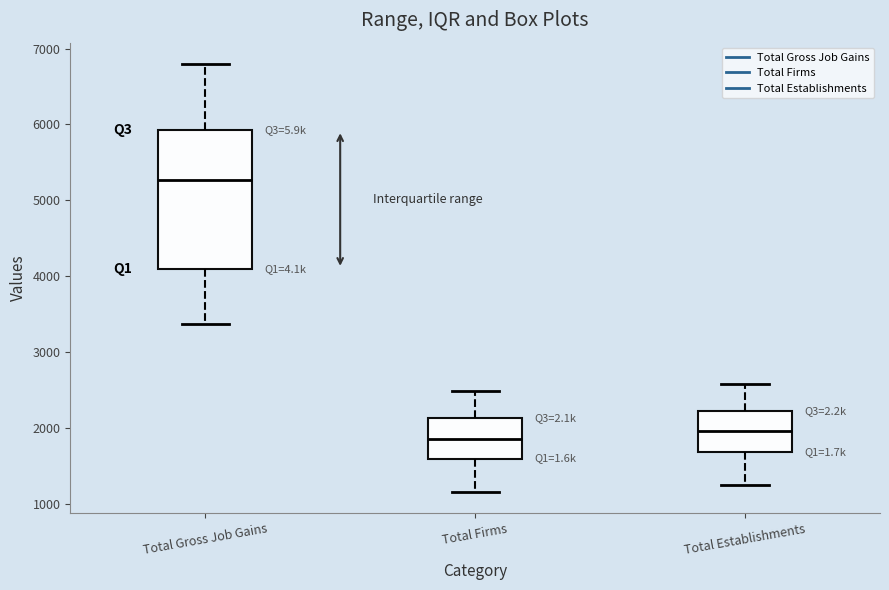

Where does the upper whisker of the box for Total Firms end on the y-axis? The values are not printed on the chart, so give them approximately, as read against the axis.

2500